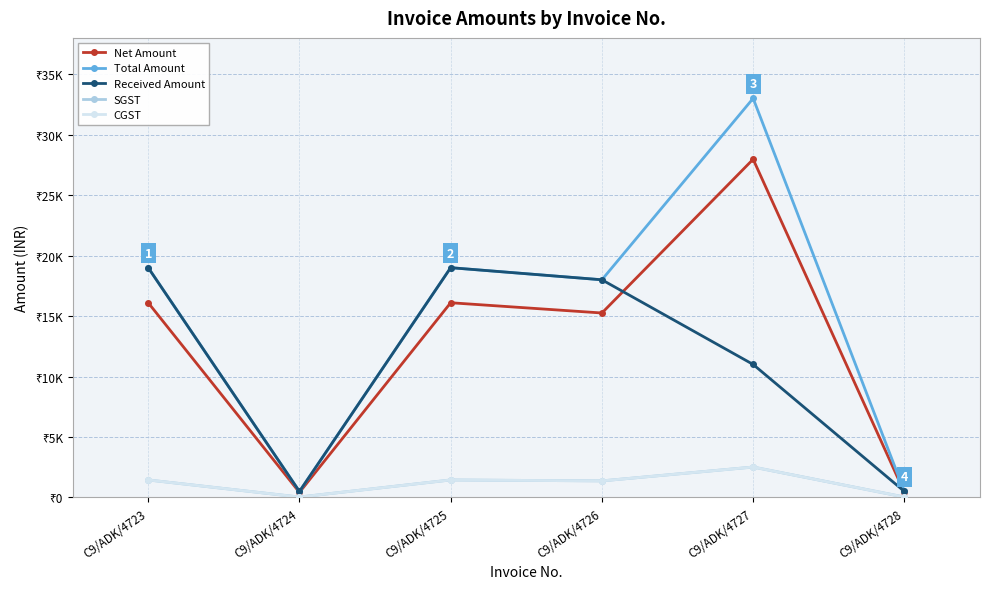

What is the greatest value displayed?

33000.0